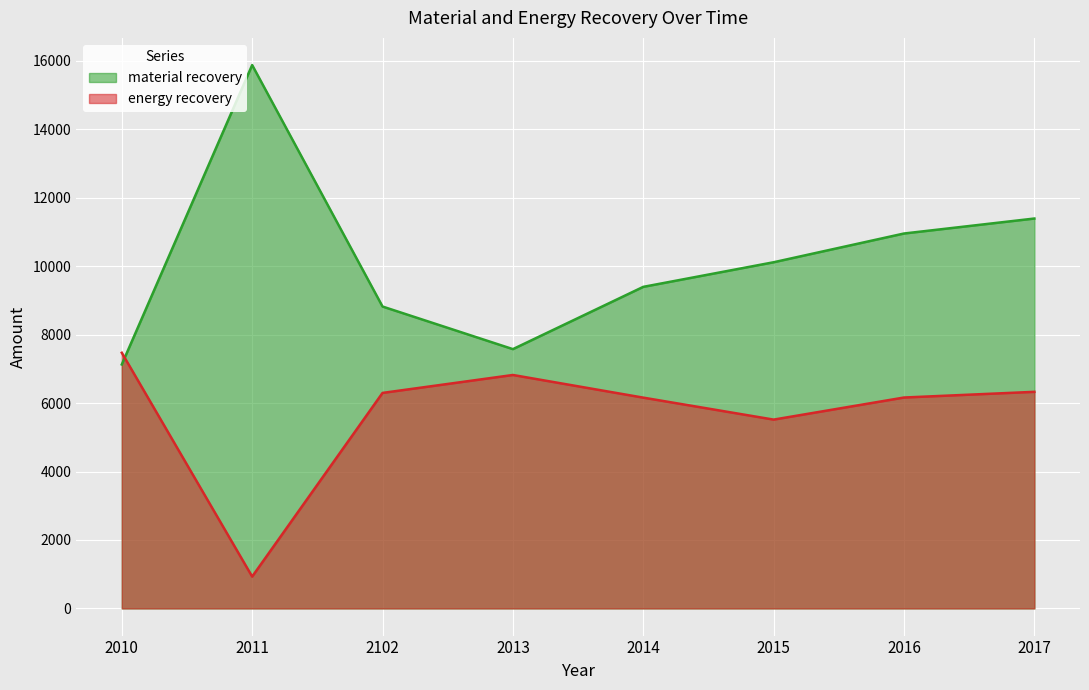

What is the difference between the second highest and second lowest values in the energy recovery series?

1304.0